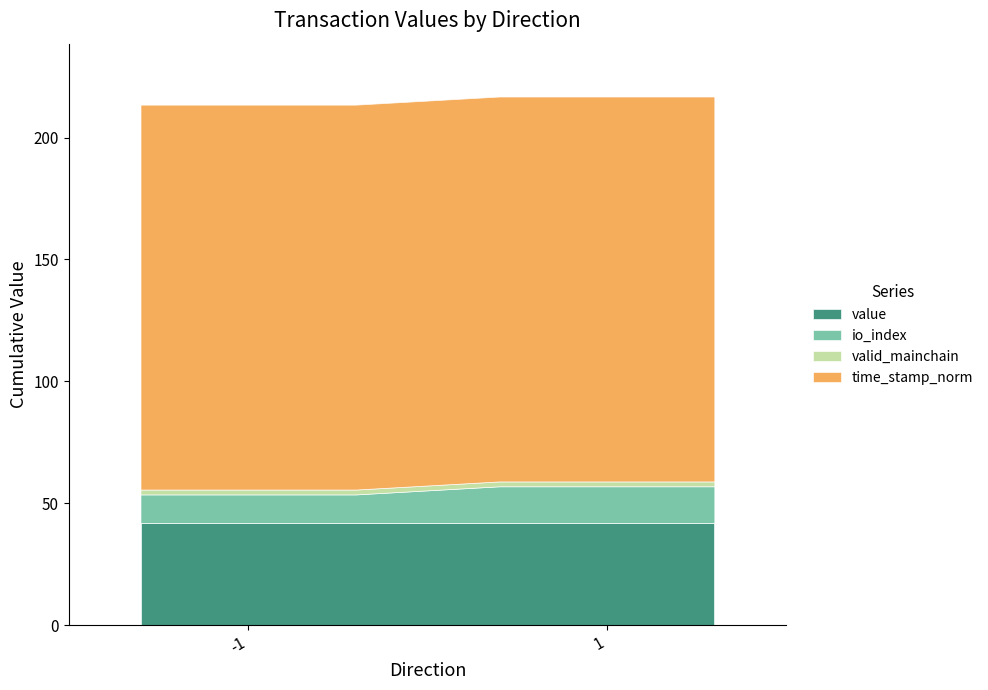

What is the lowest value of the value series?

41.9